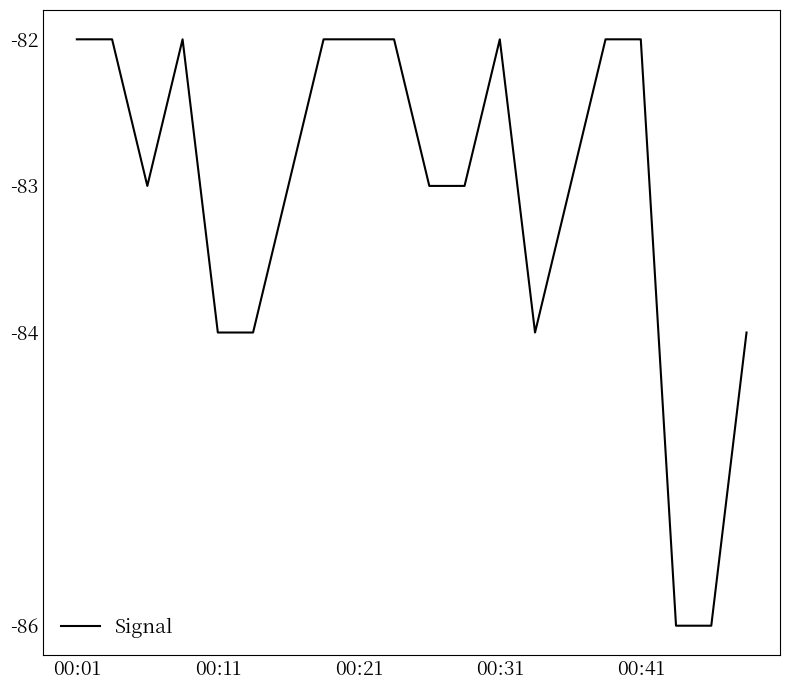

What is the maximum value shown in the chart?

-82